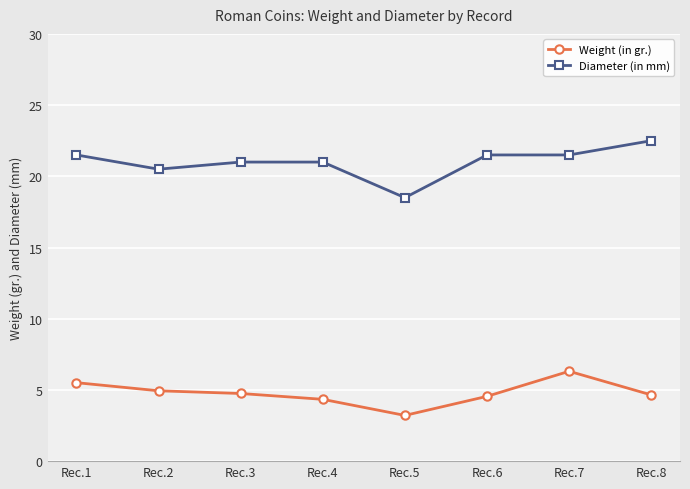

True or false: Weight (in gr.) and Diameter (in mm) intersect in this chart.

False